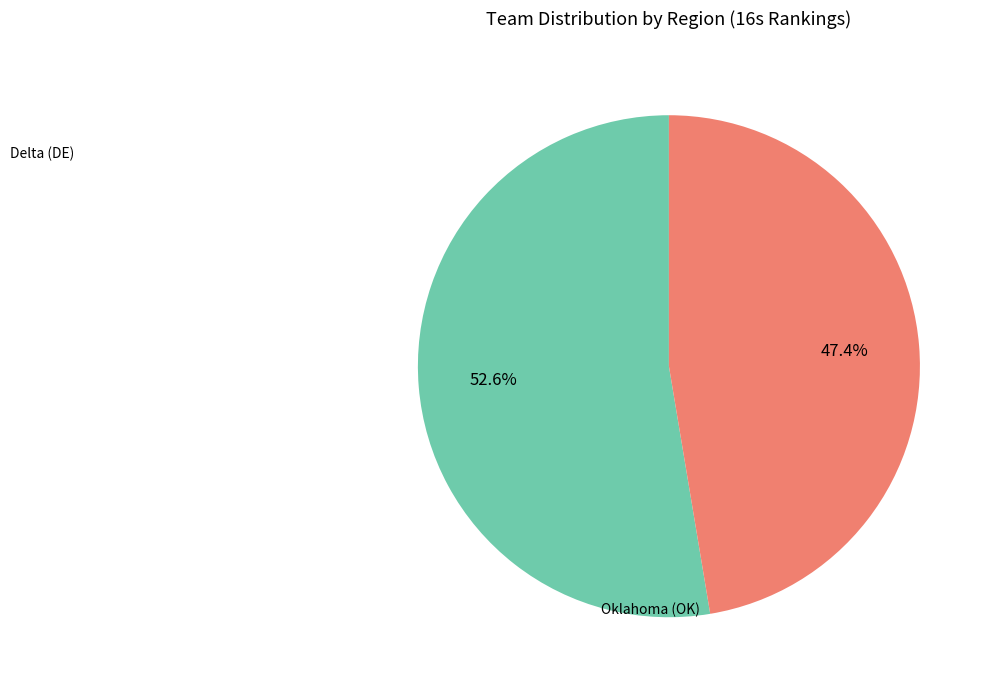

Does any single category account for the majority?

Yes